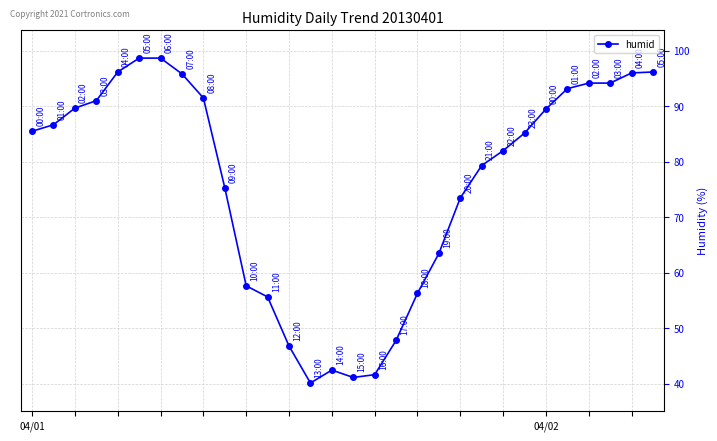

What is the greatest value displayed?

98.7